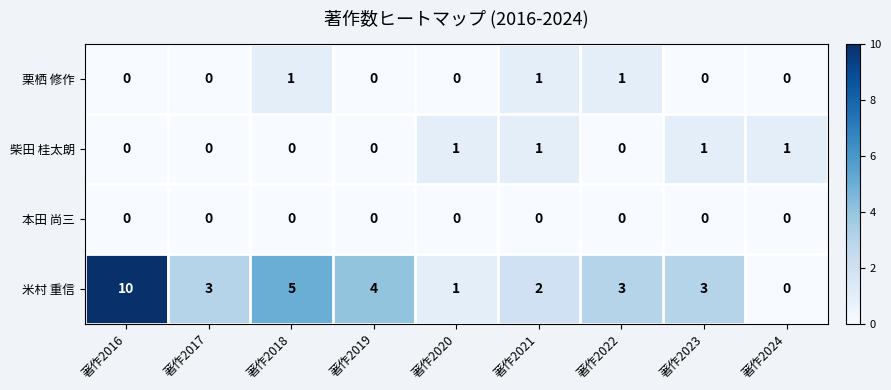

The 栗栖 修作 series shows 1 at 著作2018. True or false?

True